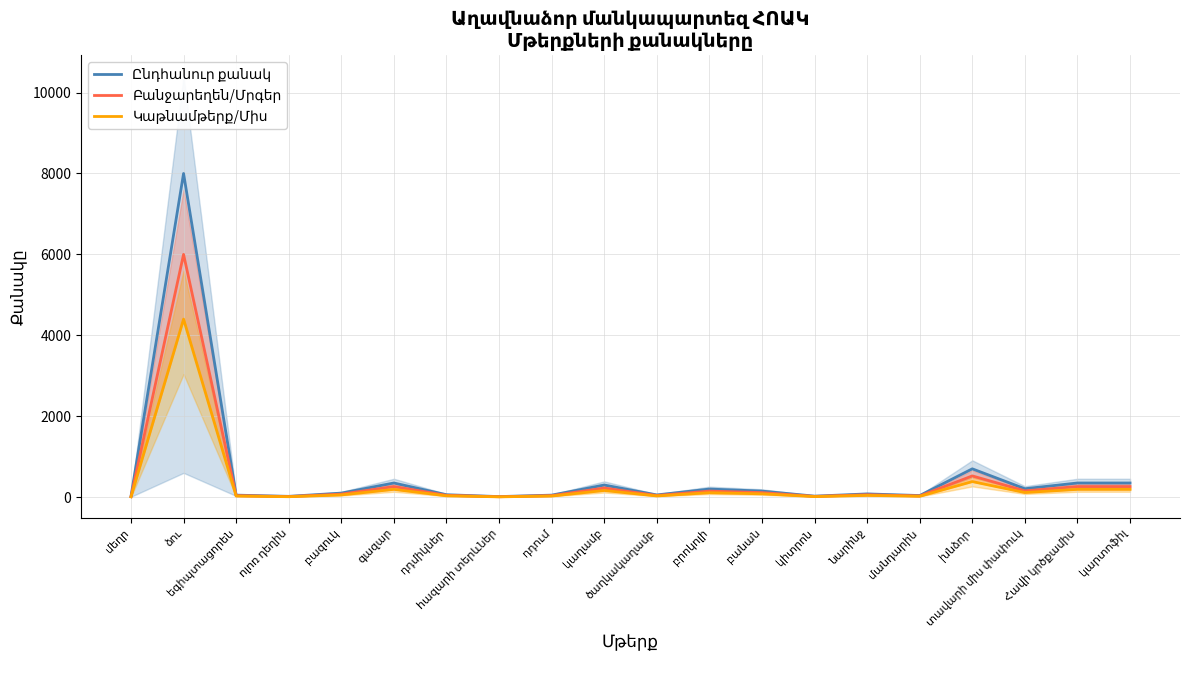

Which series has the largest range (max minus min)?

Ընդհանուր քանակ